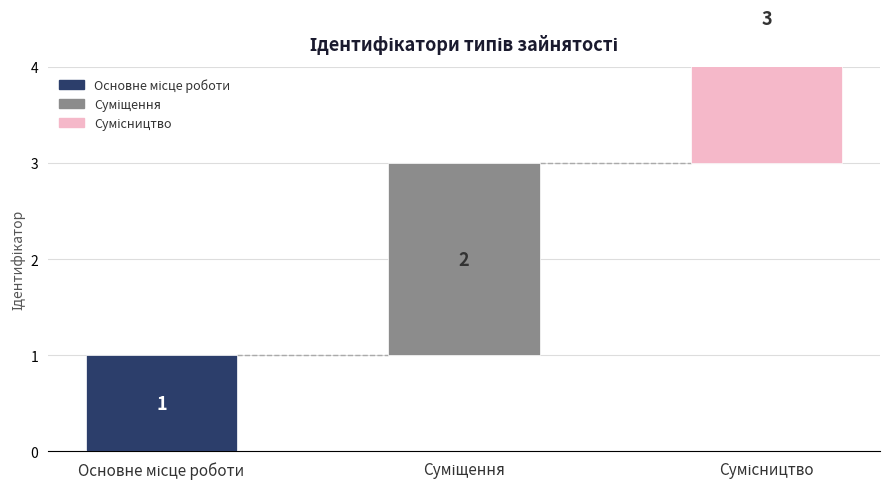

The value at Сумісництво is 2. True or false?

False